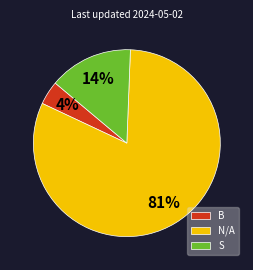

To the nearest percent, what percentage of the pie is B?

4%